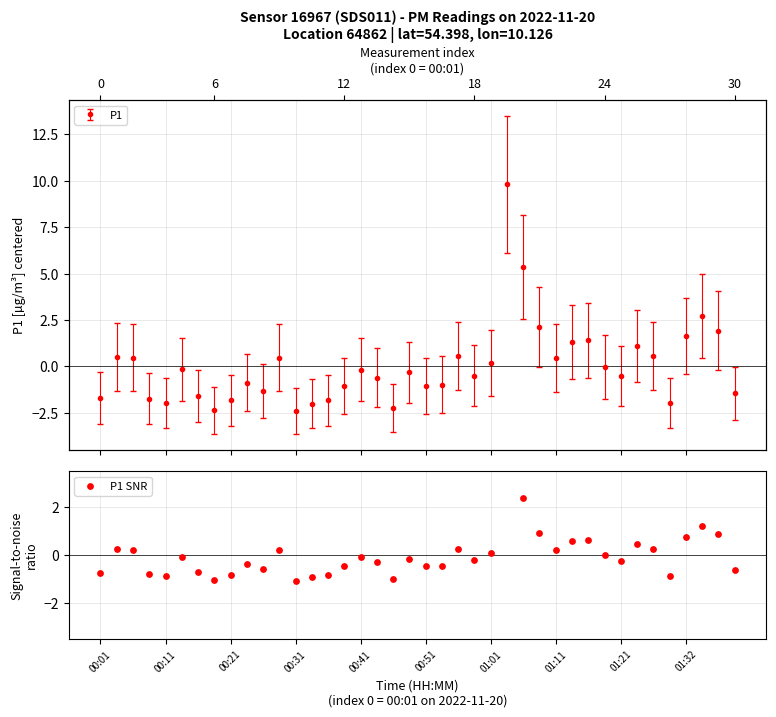

What is the change in value from 01:01 to 35?

-0.2